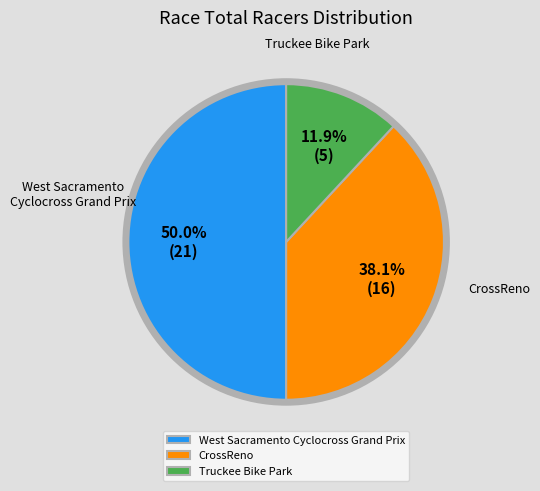

To the nearest percent, what is the difference between the CrossReno and Truckee Bike Park slice percentages?

26%